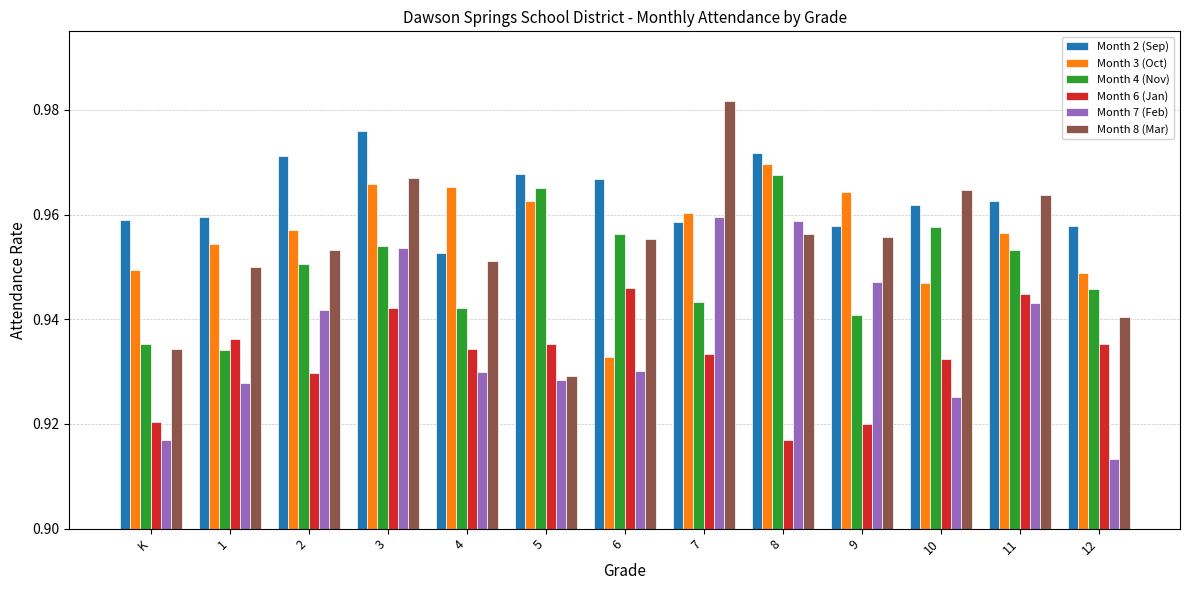

The value of Month 2 (Sep) at K is 0.3. True or false?

False